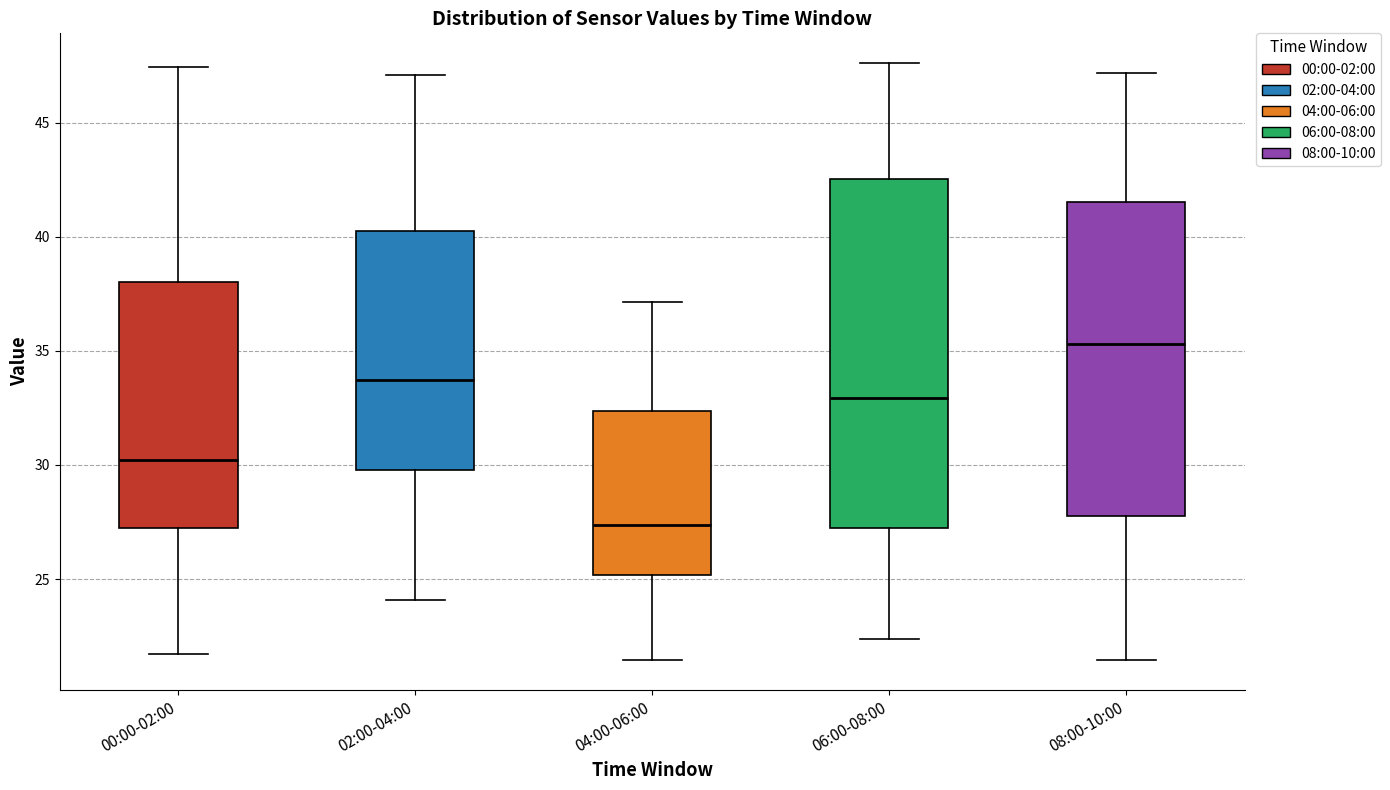

Which box is the tallest, from its lower edge to its upper edge?

06:00-08:00